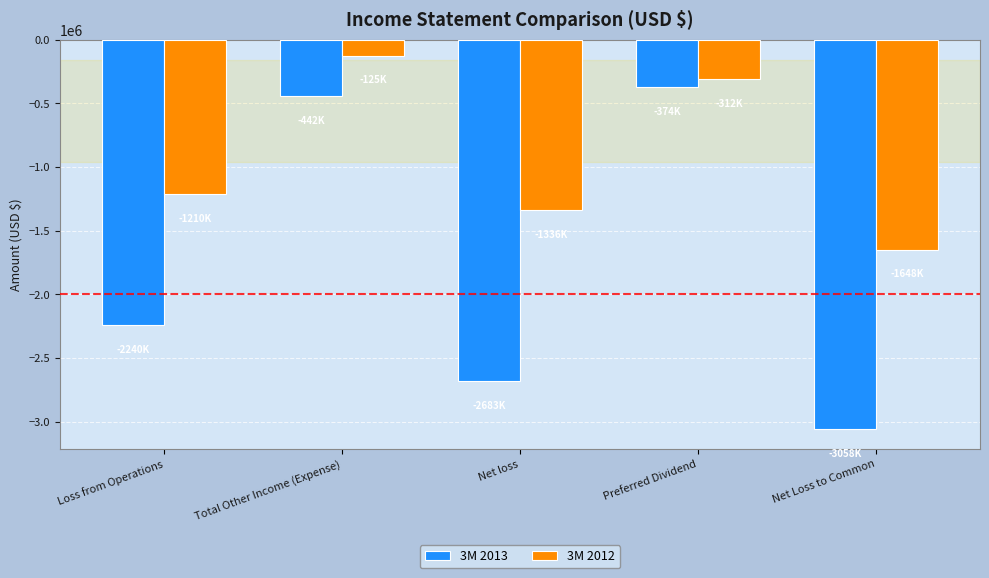

What is the difference between the second highest and minimum values in the 3M 2012 series?

1336539